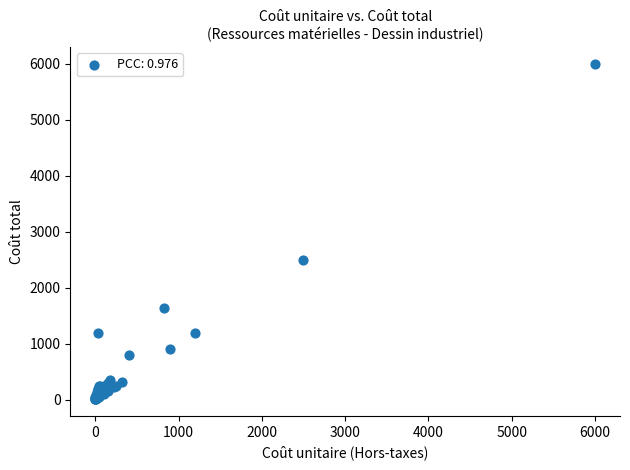

What Y value in the scatter plot is closest to 3006?

2500.0